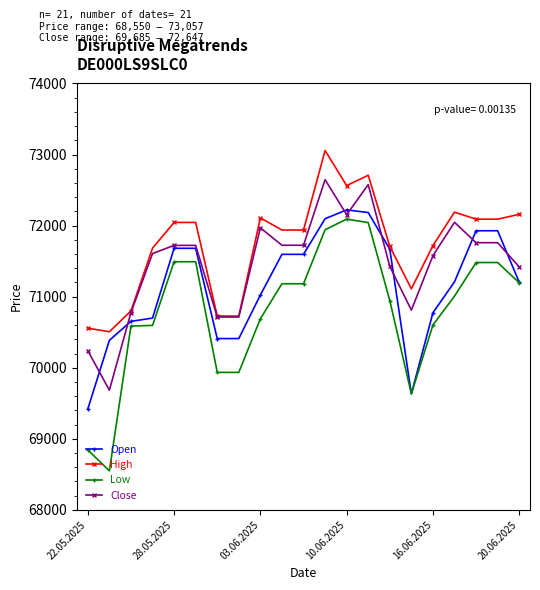

Count the number of data series in this chart.

4